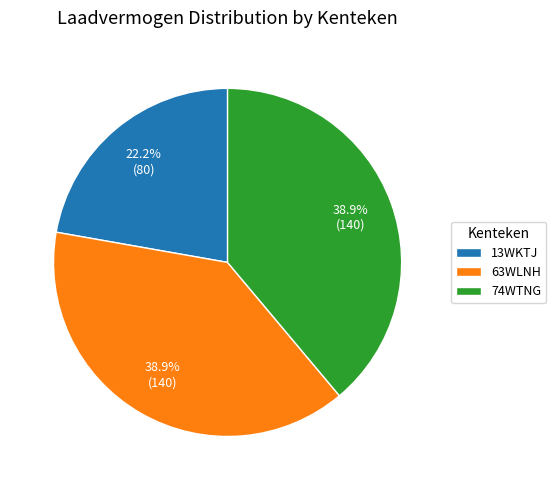

To the nearest percent, what is the combined percentage of 13WKTJ and 63WLNH?

61%